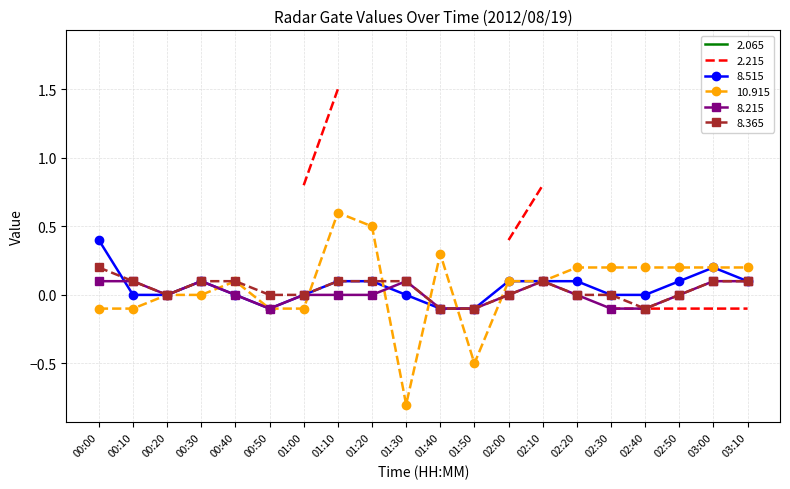

Is this an area chart (filled region under the line)?

No